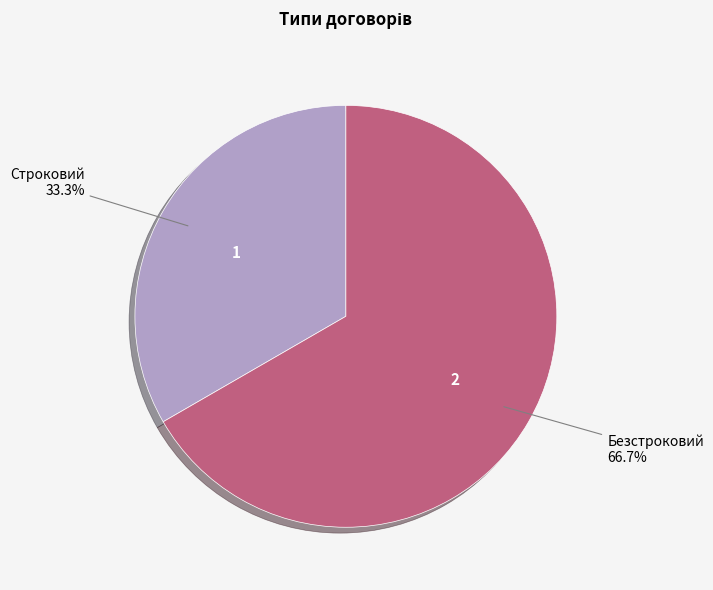

Is there any slice that represents more than half of the pie?

Yes